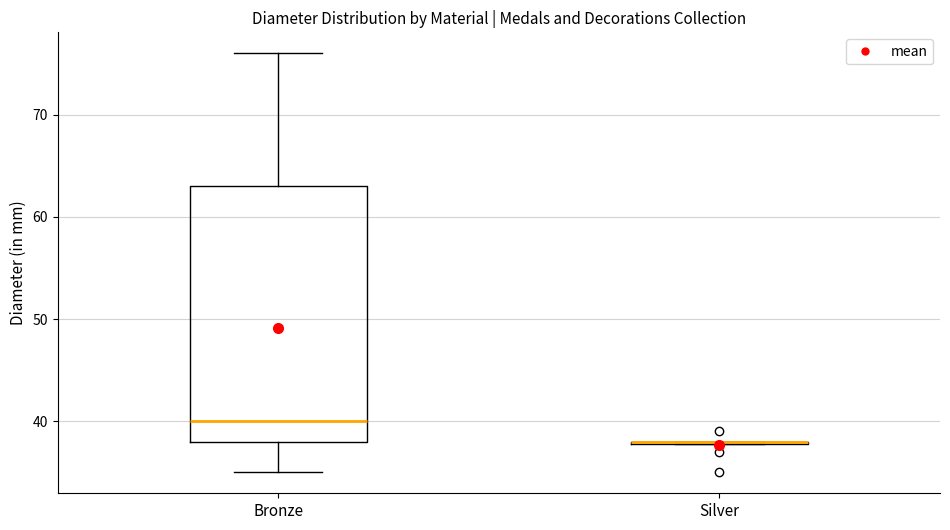

Reading left to right, transcribe this box plot: for each box, give where its median line is, the range the box spans, and where its two whiskers end, as read against the y-axis. The values are not printed on the chart, so give them approximately, as read against the axis.

Bronze: median 40, box 38 to 63, whiskers 35 to 76
Silver: box collapsed to a line at 38, whiskers 38 to 38